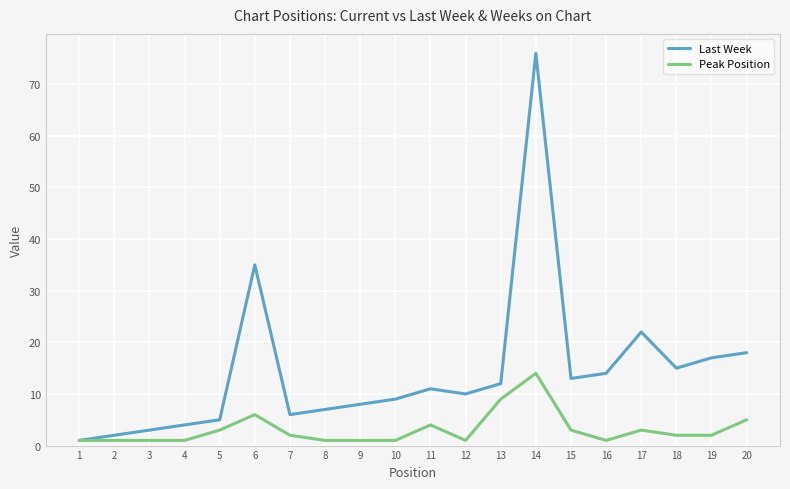

Which series has the widest spread of values?

Last Week